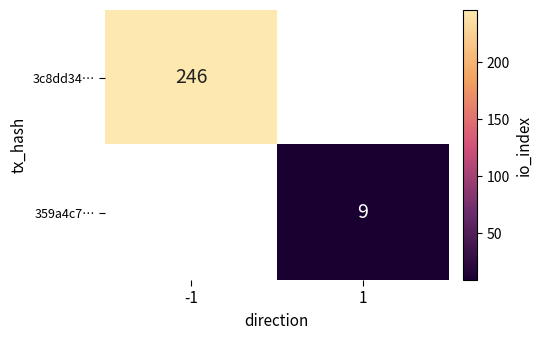

The value of 3c8dd34… at -1 is 78. True or false?

False